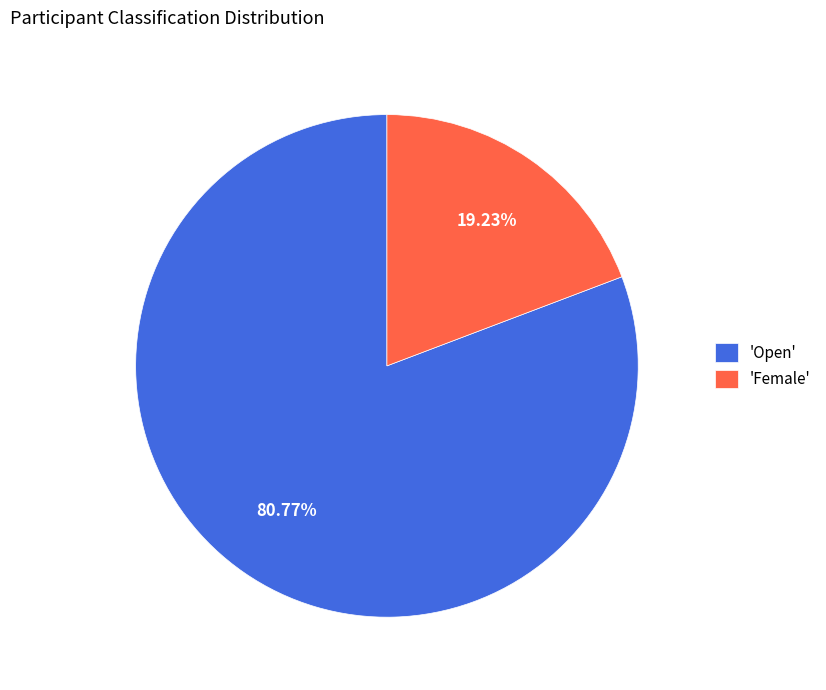

Approximately how many times larger is the value at 'Open' compared to 'Female'?

4.2